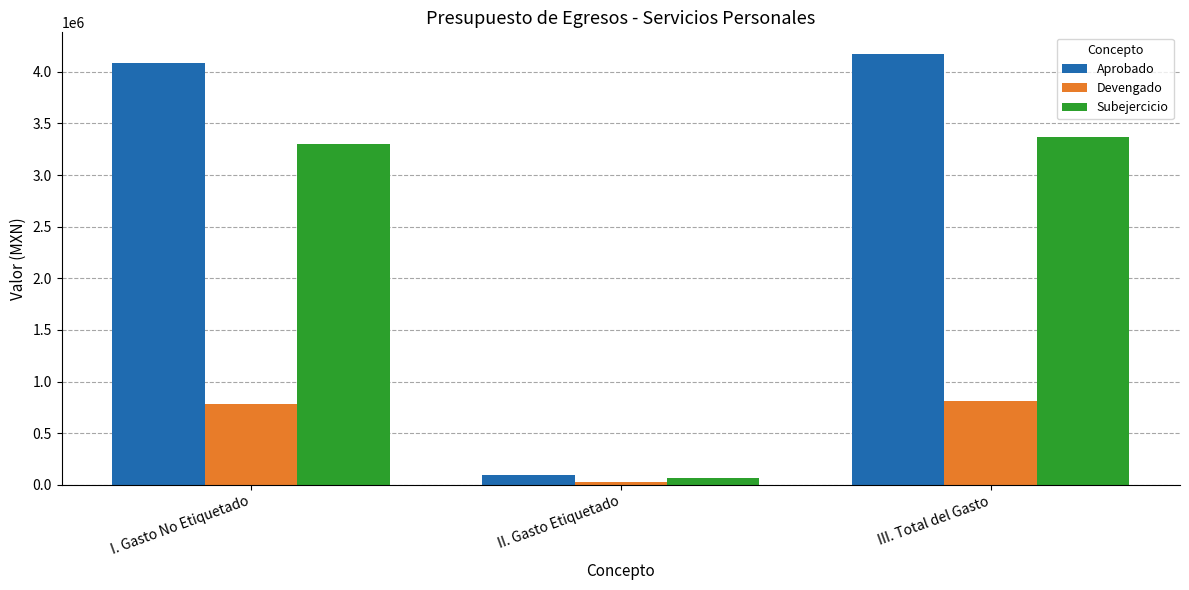

Rank the series by their maximum value, from highest to lowest.

Aprobado, Subejercicio, Devengado